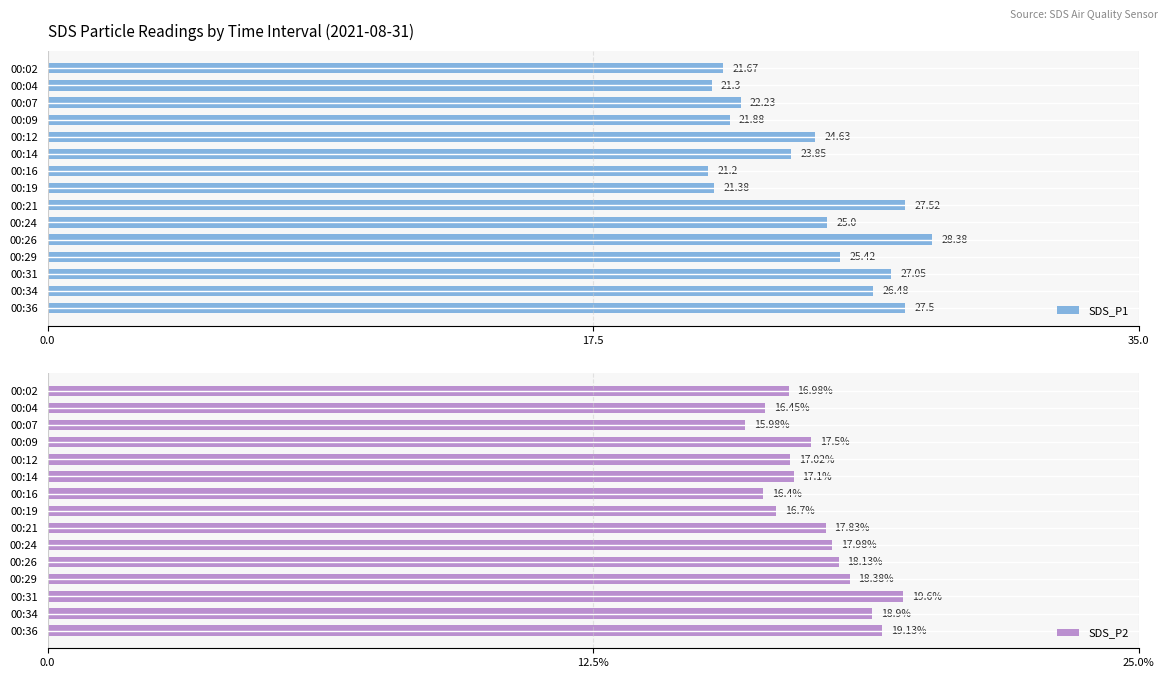

What is the difference between the maximum and second lowest values in the SDS_P1 series?

7.1